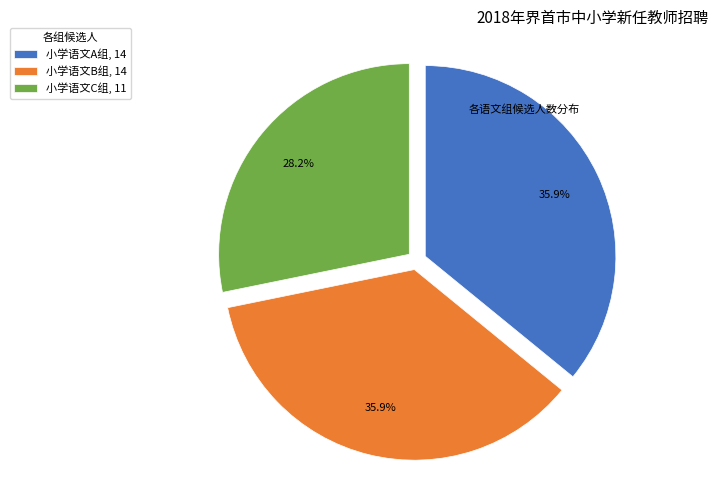

What percentage is the 小学语文A组 slice, to the nearest percent?

36%